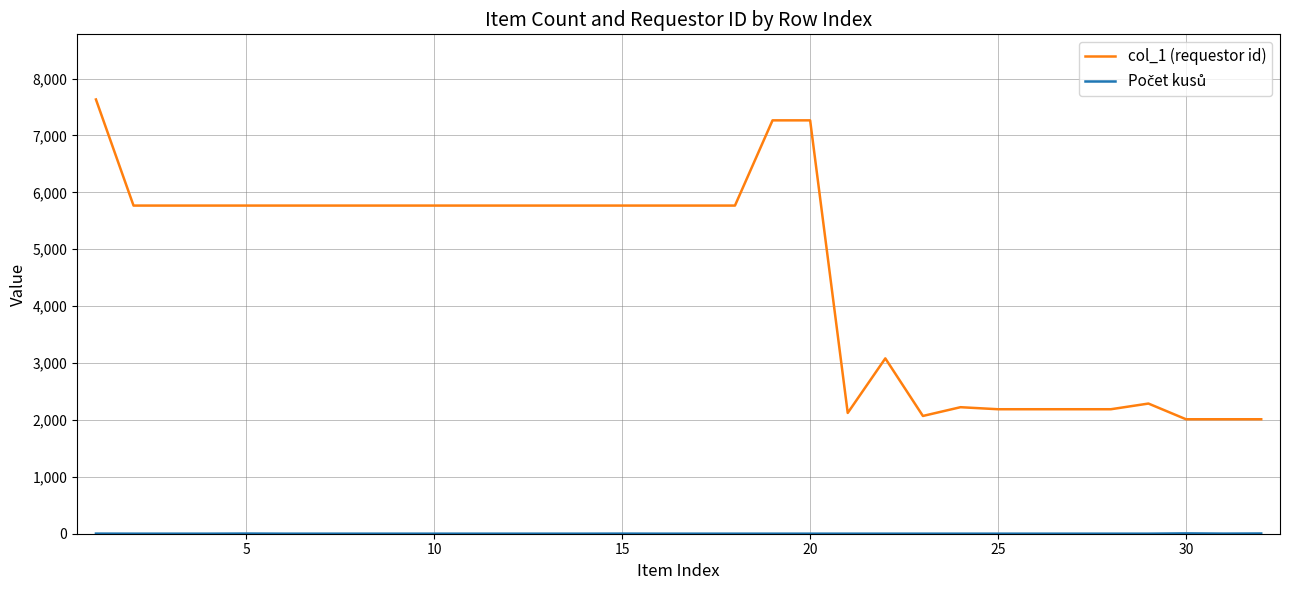

Which series has the largest total across all categories?

col_1 (requestor id)